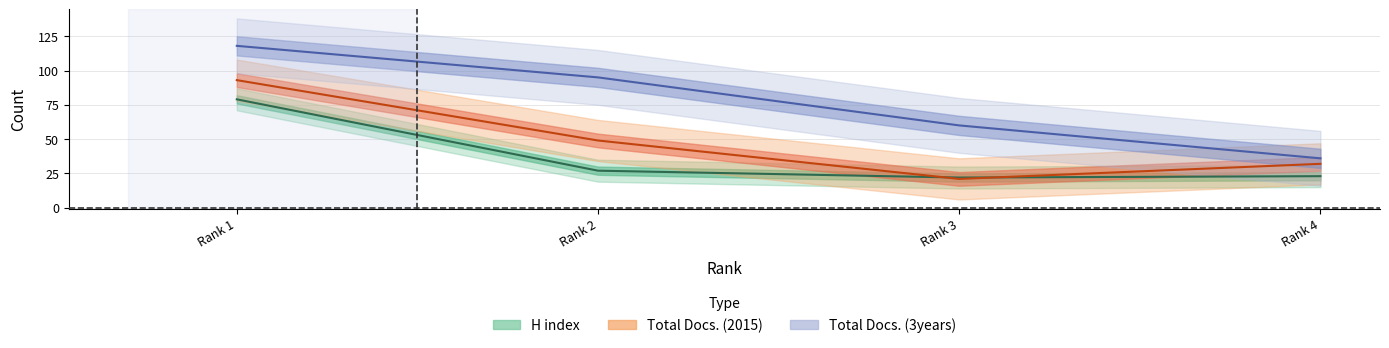

Which series has the largest range (max minus min)?

Total Docs. (3years)